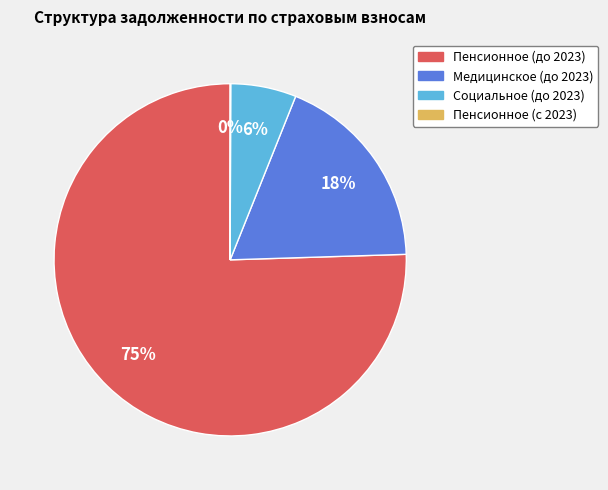

To the nearest percent, what is the average slice percentage?

25%